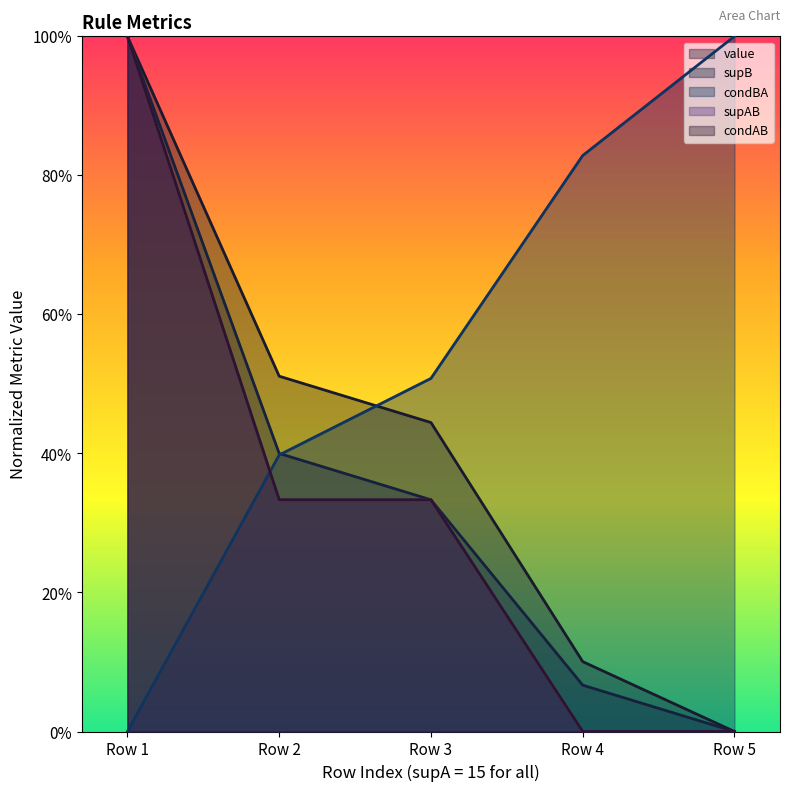

What are all the series names shown in the legend?

value, supB, condBA, supAB, condAB